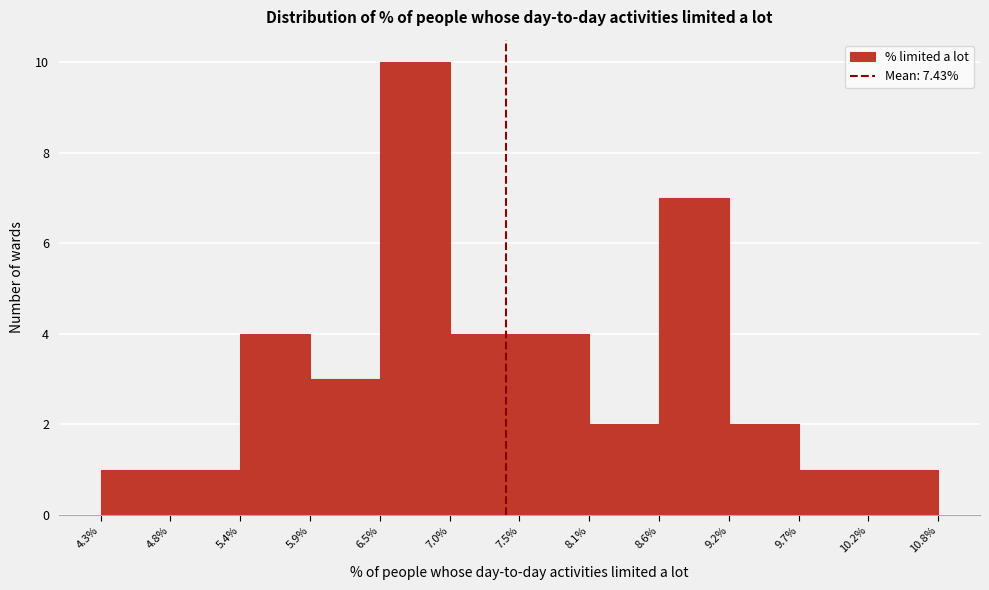

Which range on the x-axis has the tallest bar?

6.5% to 7.0%